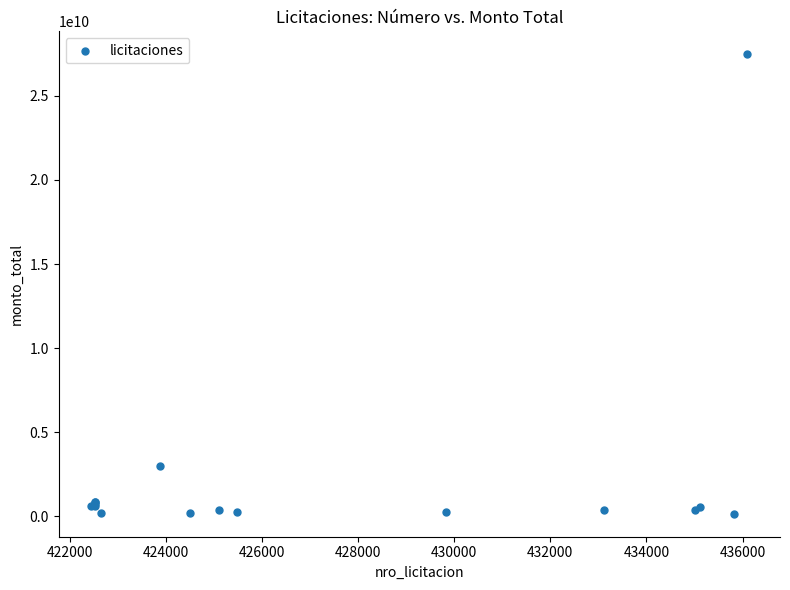

What Y value in the scatter plot is closest to 13816500076?

3027423364